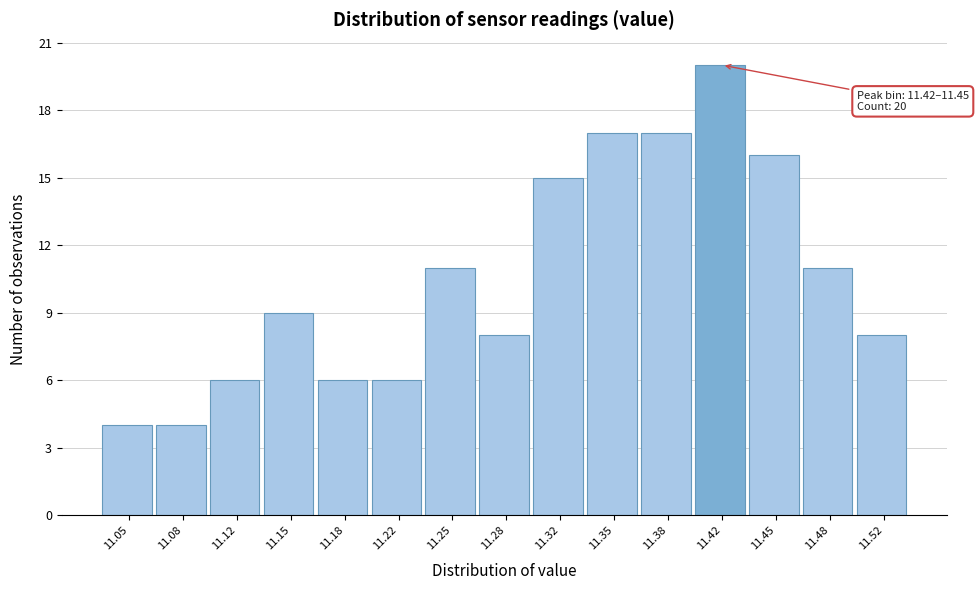

Reading right to left, what are all the values shown in this chart?

11.52=8	11.48=11	11.45=16	11.42=20	11.38=17	11.35=17	11.32=15	11.28=8	11.25=11	11.22=6	11.18=6	11.15=9	11.12=6	11.08=4	11.05=4